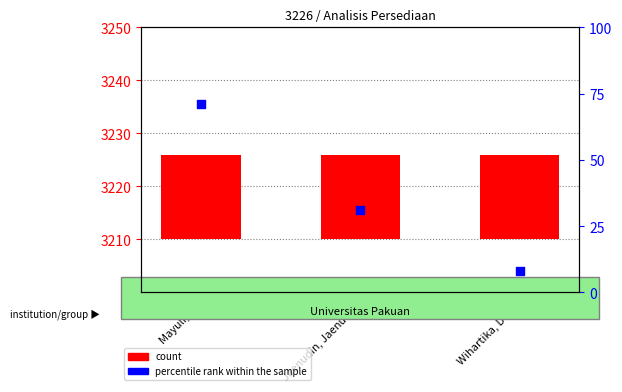

Which series has the widest spread of Y values?

percentile rank within the sample